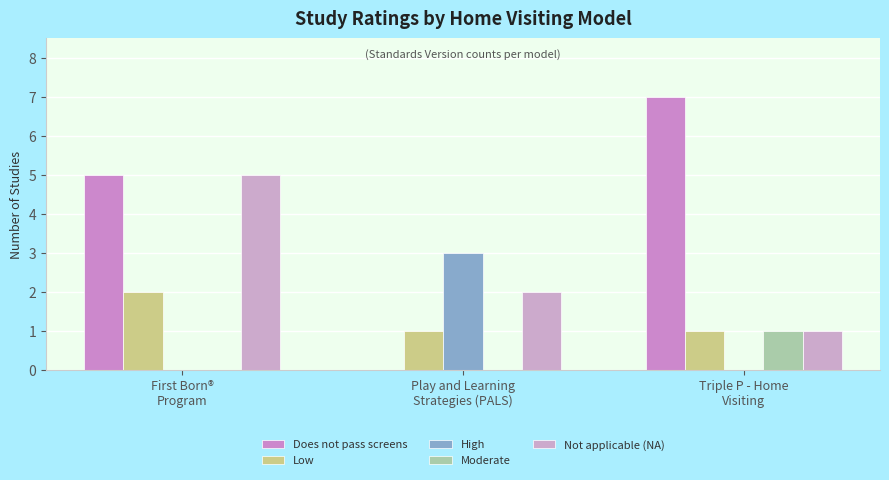

At how many categories does at least one series exceed 5?

1